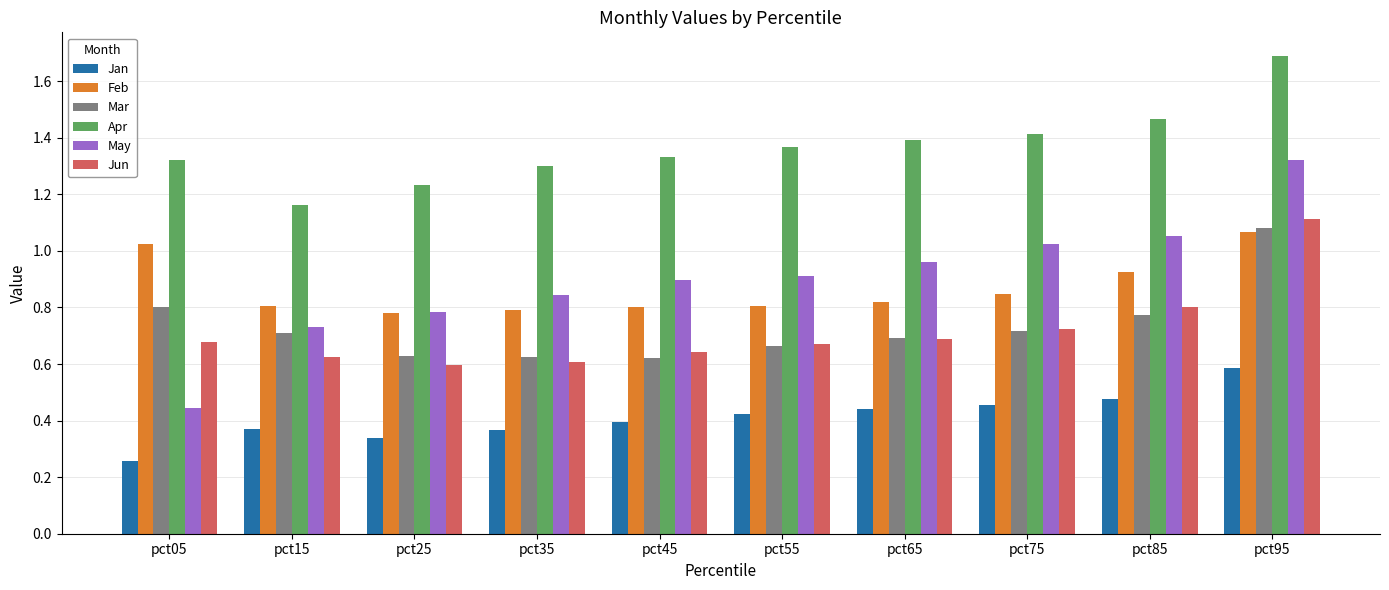

What is the sum of the May values at pct55 and pct45?

1.8